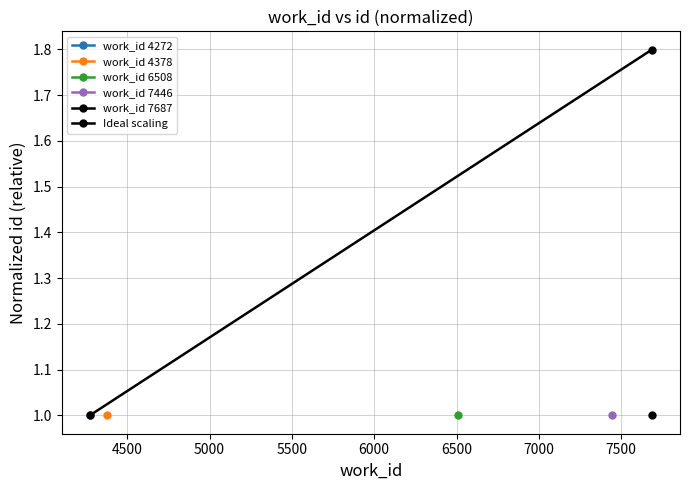

Count the number of values greater than 1.

1